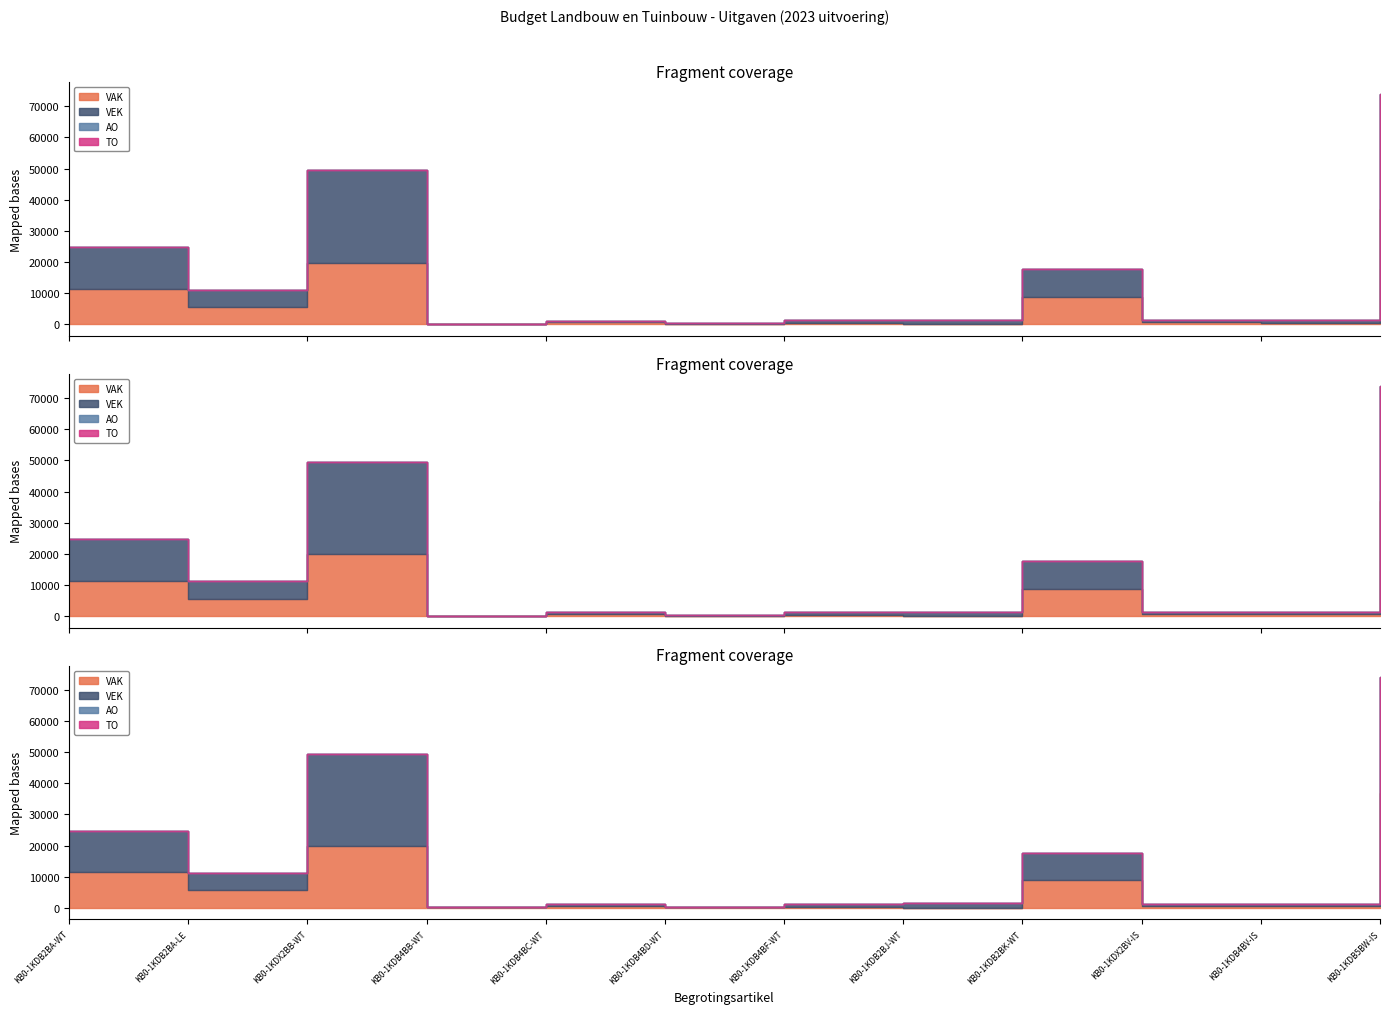

What is the label of the 3rd point from the left?

KB0-1KDX2BB-WT